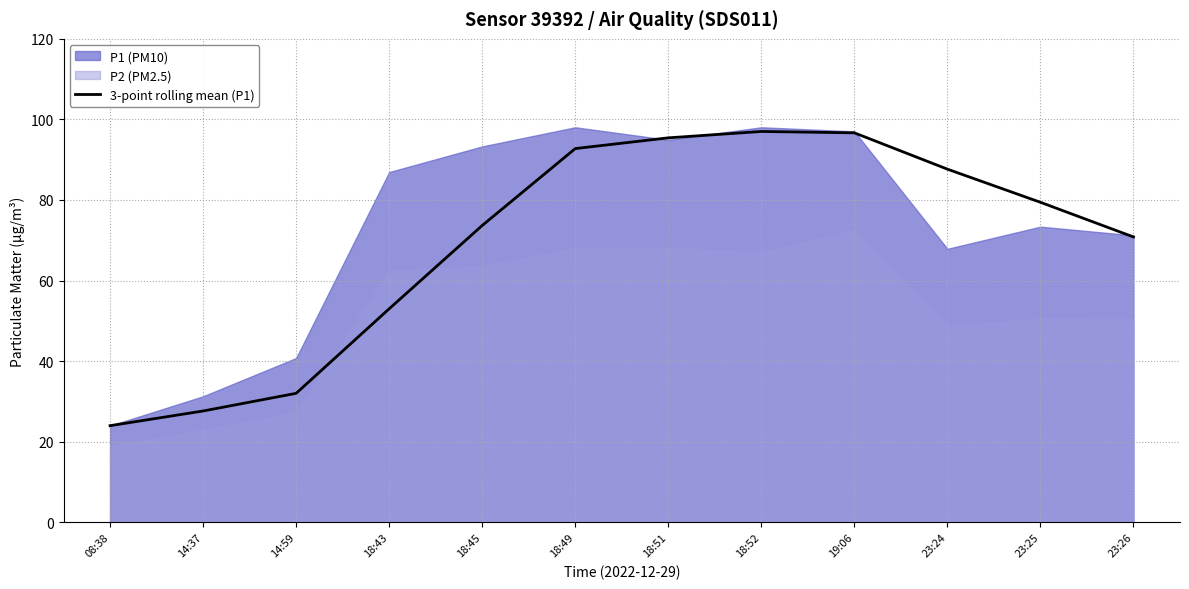

At which label is the value closest to 60?

18:43